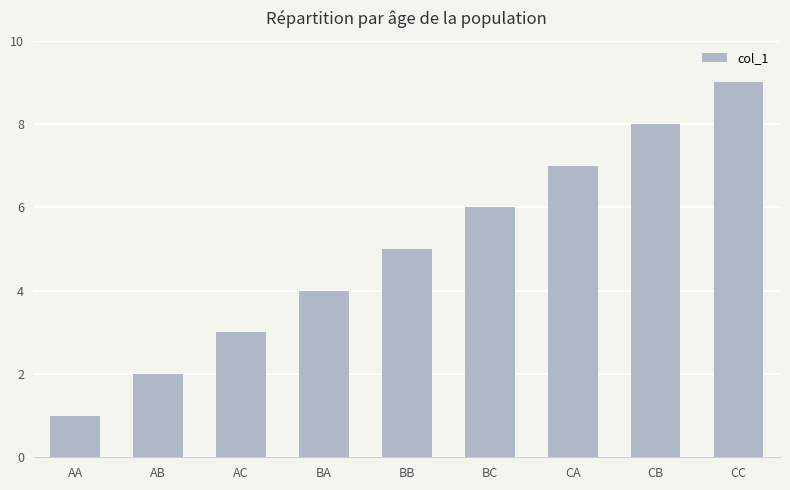

How many values are between 3 and 7?

5